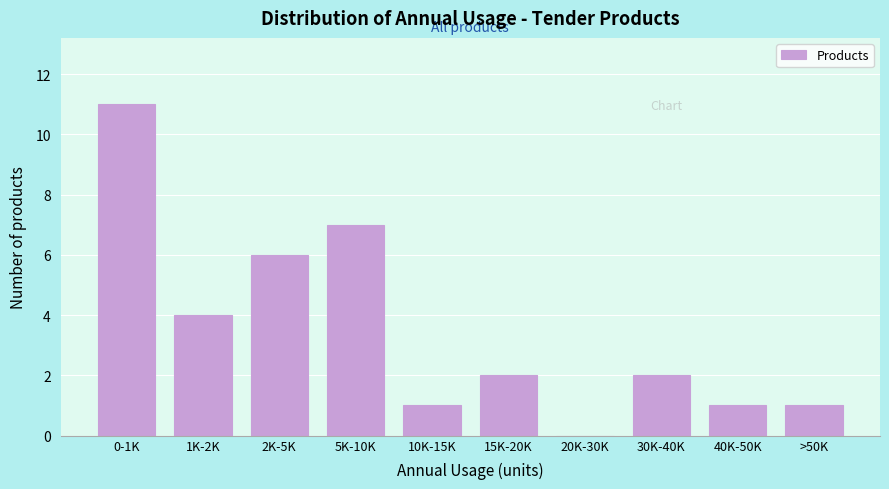

Reading left to right, list all the values displayed in this chart.

0-1K=11	1K-2K=4	2K-5K=6	5K-10K=7	10K-15K=1	15K-20K=2	20K-30K=0	30K-40K=2	40K-50K=1	>50K=1